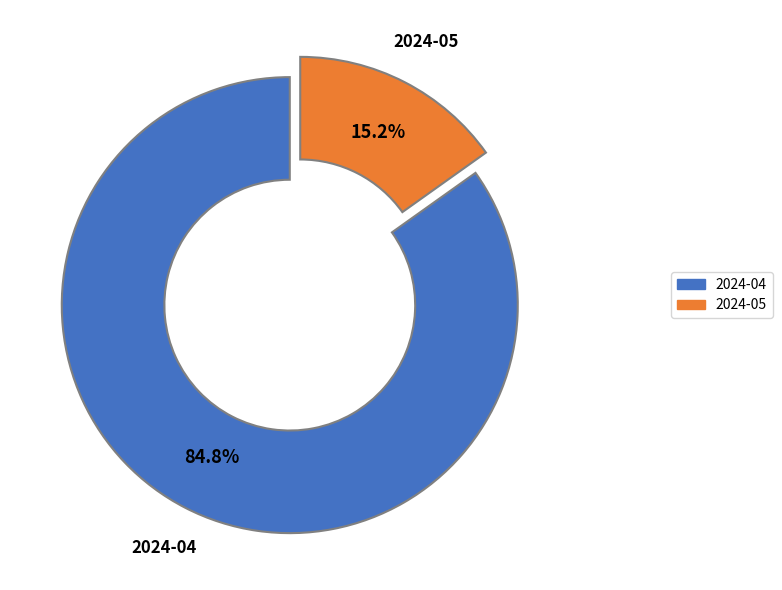

How many slices are in this pie chart?

2